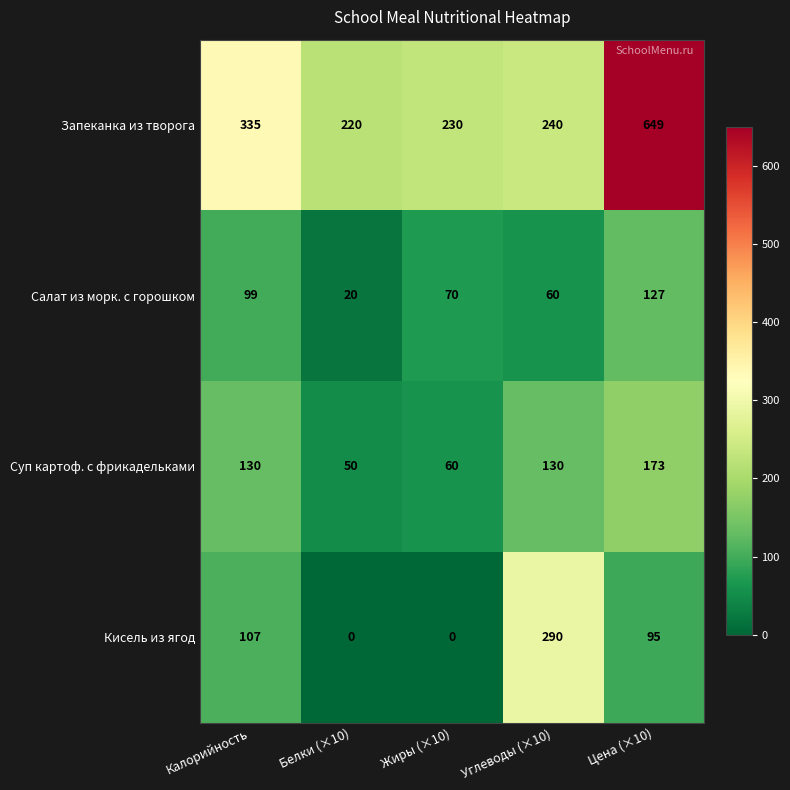

Count the number of data series in this chart.

4